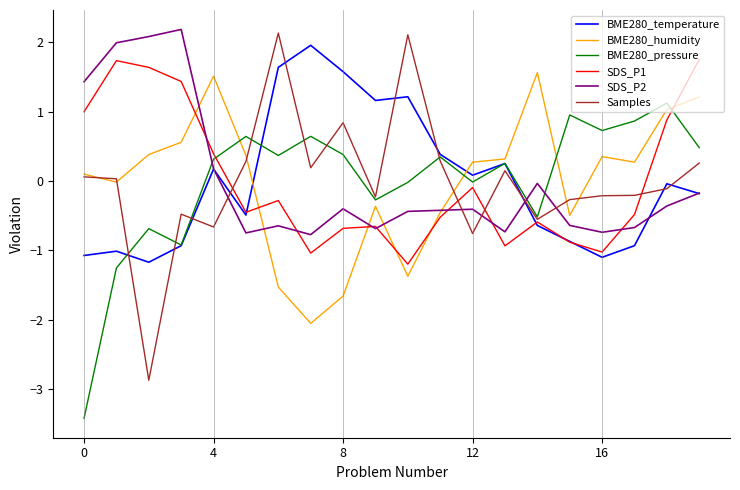

True or false: SDS_P1 and Samples intersect in this chart.

True